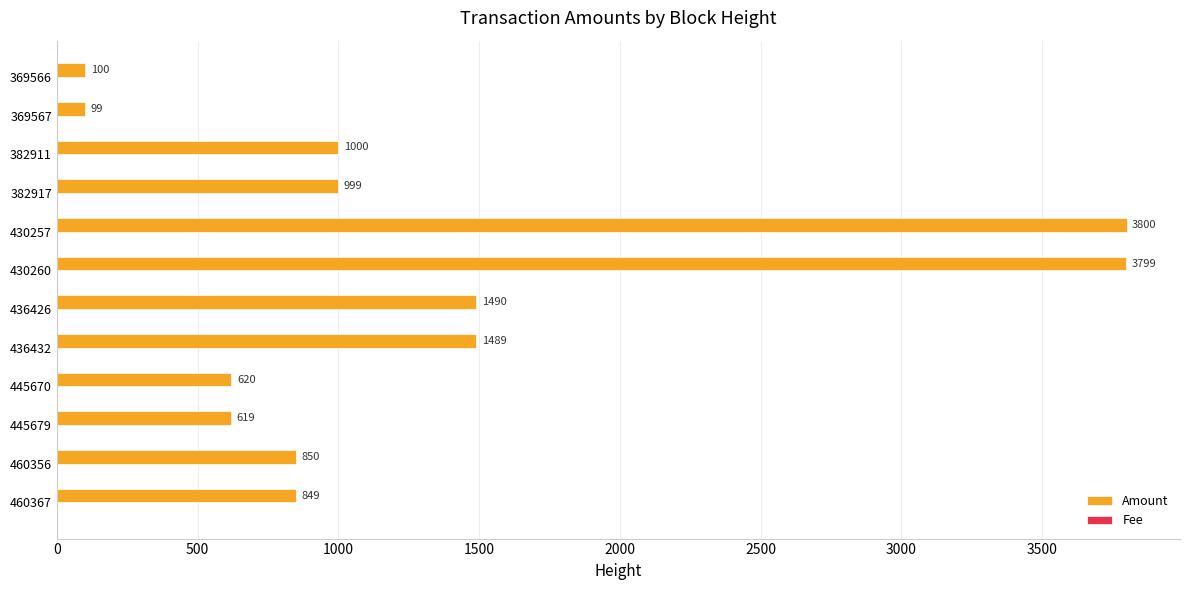

Where is Amount nearest to the value 1949?

436426